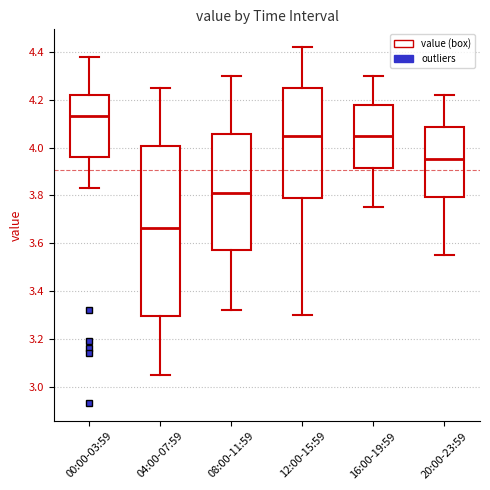

Where does the upper whisker of the box for 16:00-19:59 end on the y-axis? The values are not printed on the chart, so give them approximately, as read against the axis.

4.30